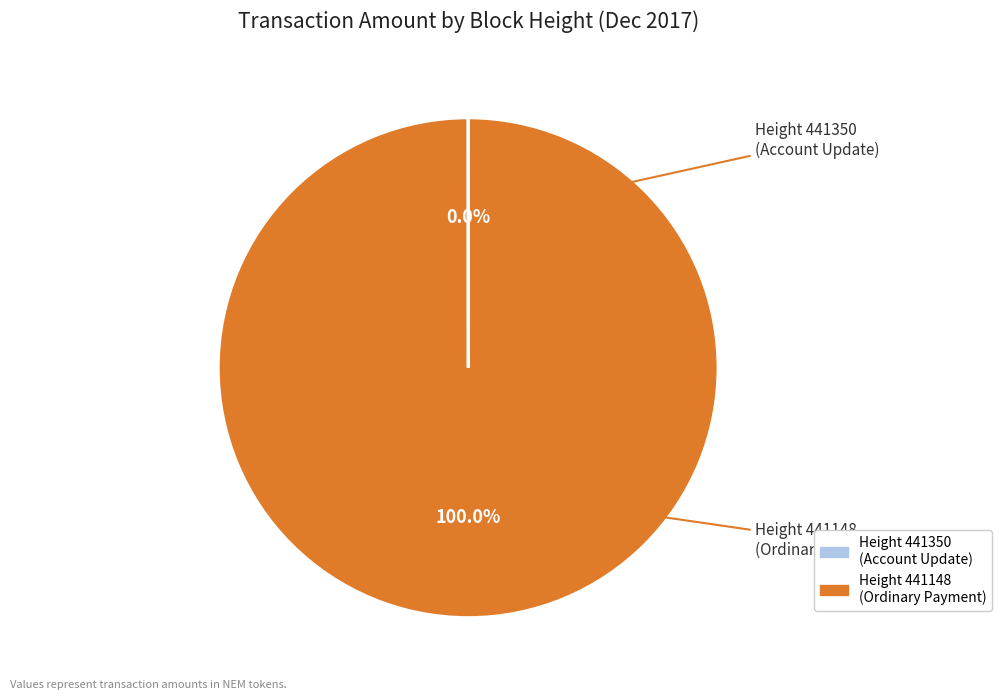

Does any single category account for the majority?

Yes